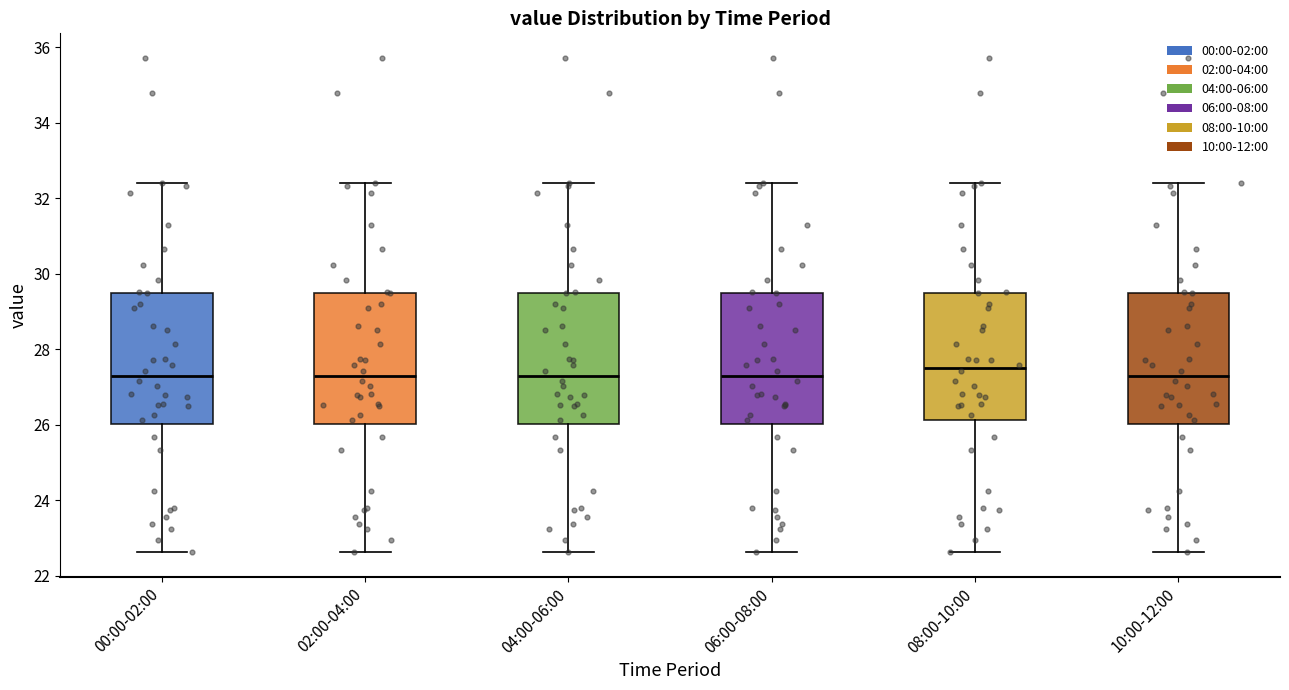

Which box has the highest median line?

08:00-10:00